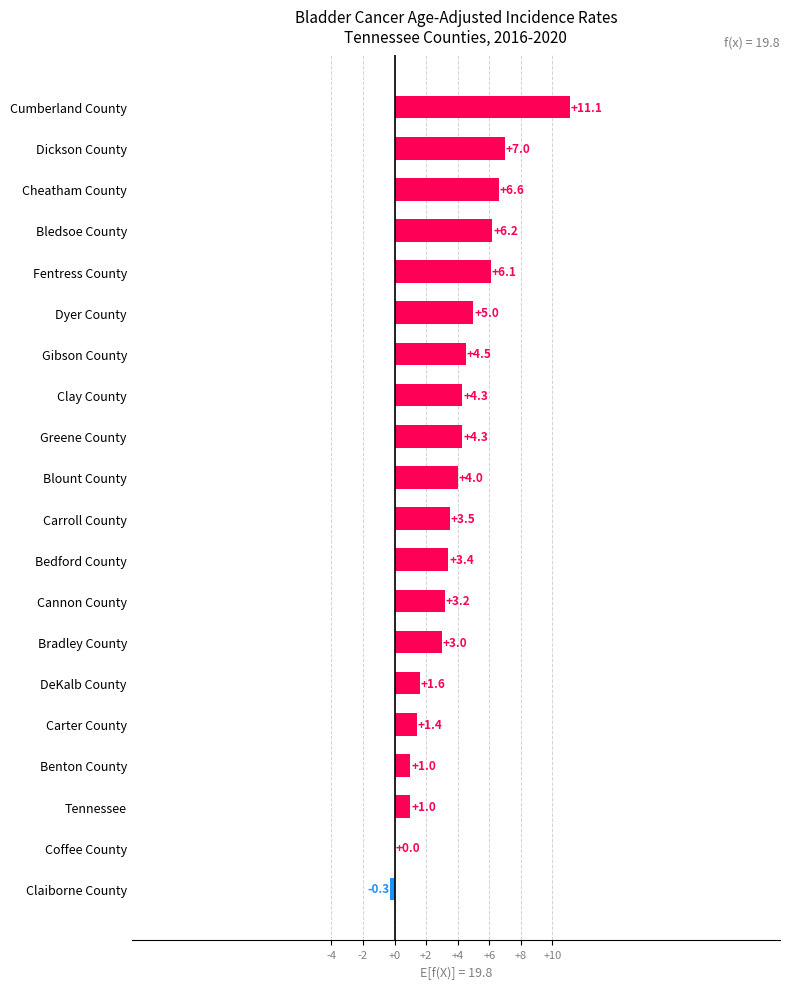

What is the maximum value shown in the chart?

11.1